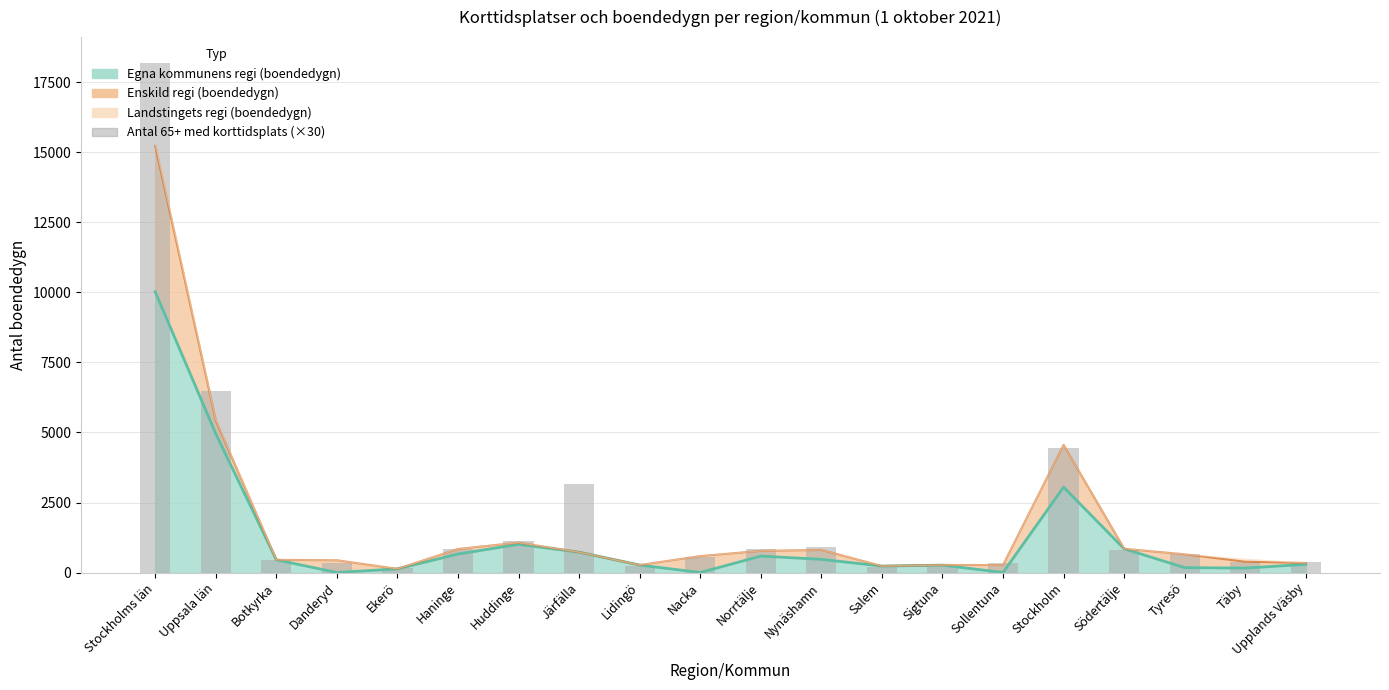

What is the difference between the maximum and minimum values?

18060